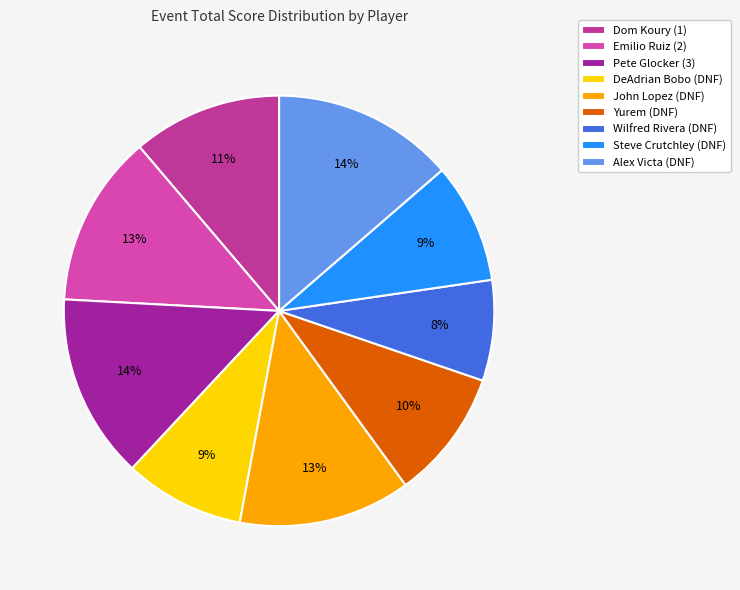

True or false: Alex Victa (DNF) accounts for 1% of the total.

False